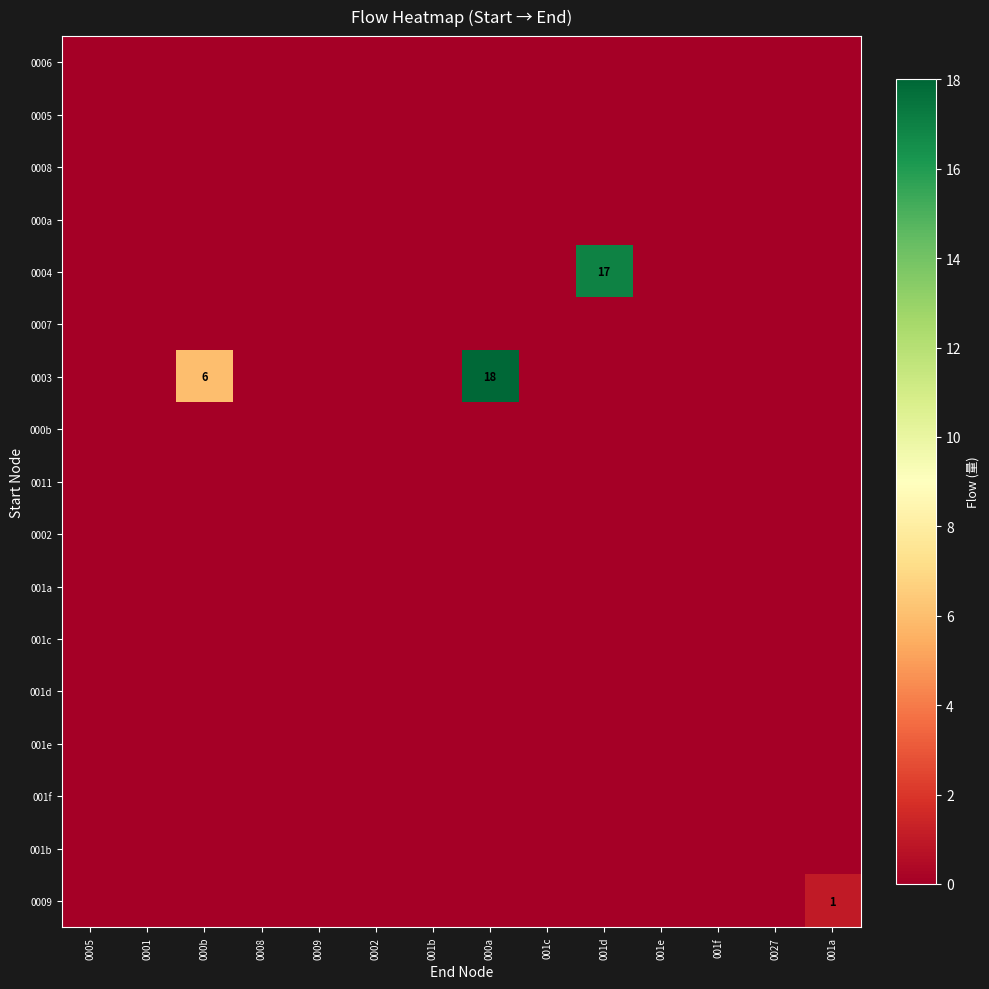

What is the difference between the highest and lowest values at 000b?

6